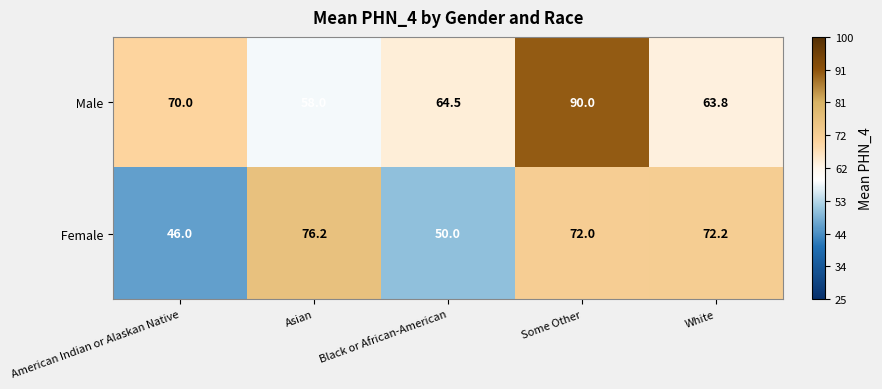

What is the spread (max minus min) of values at Asian?

18.2